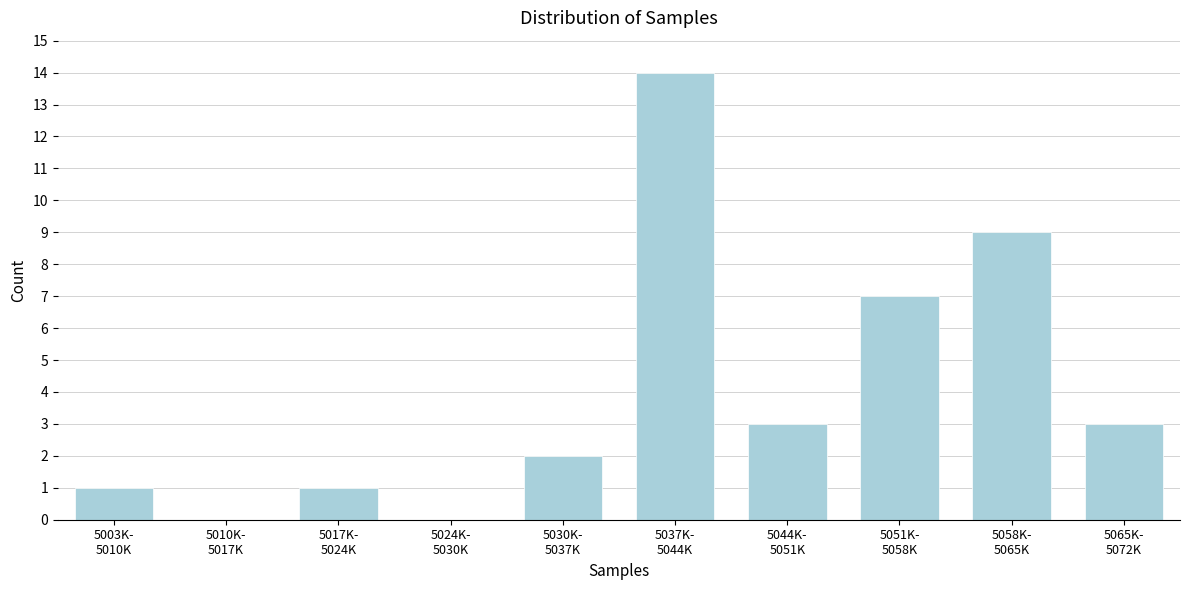

What is the greatest value displayed?

14